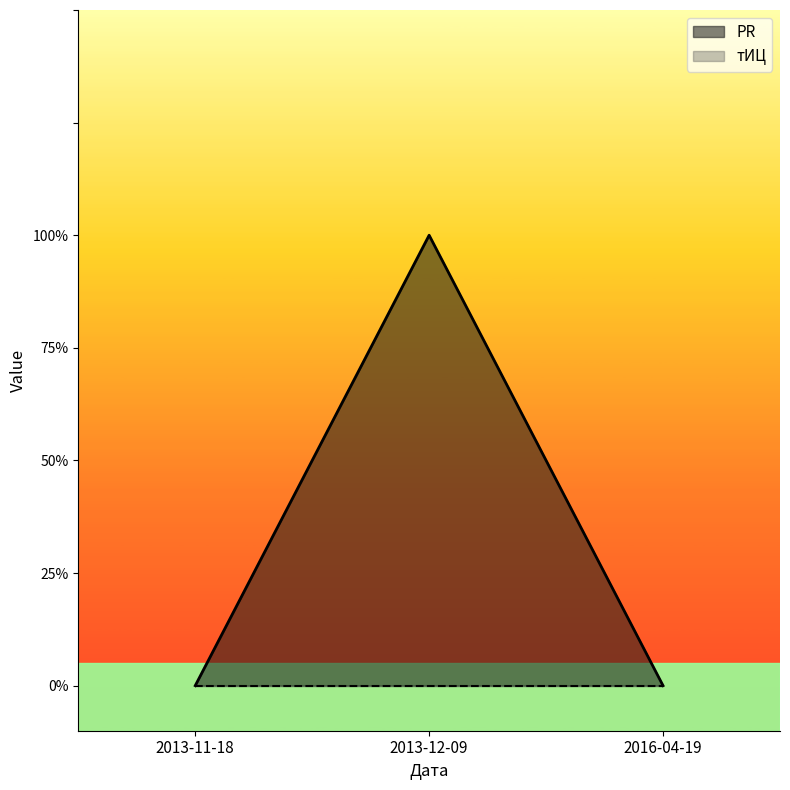

Which category has the highest value across all series?

2013-12-09